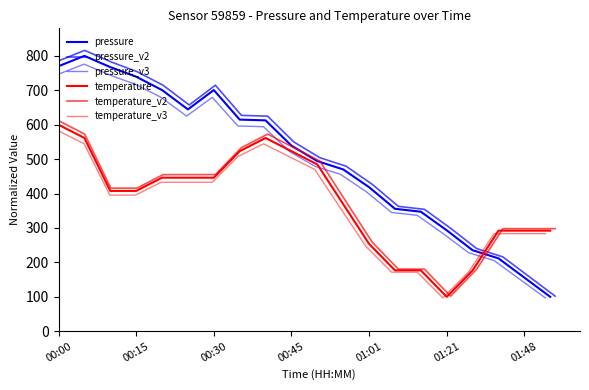

How many data points does each series have?

20